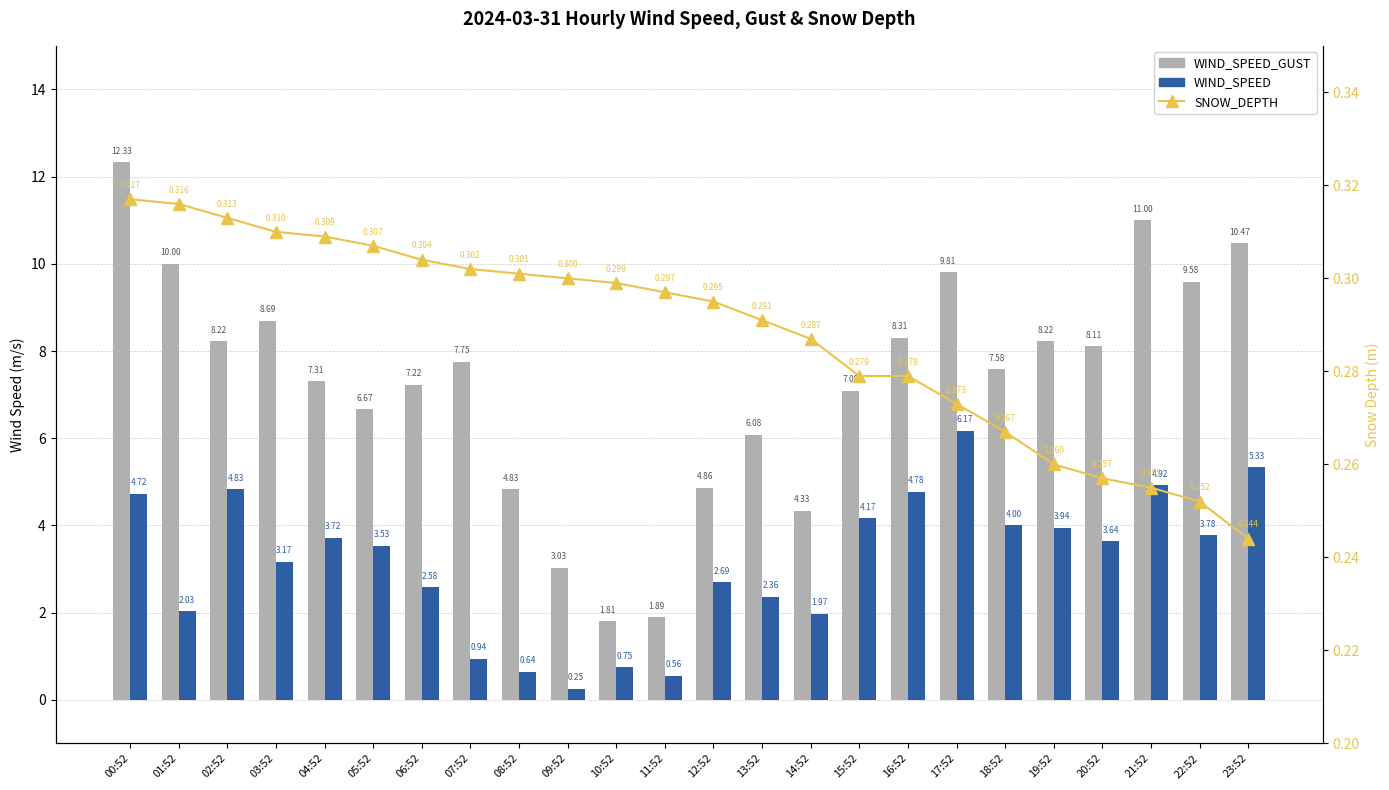

At which category is the sum across all series the highest?

00:52